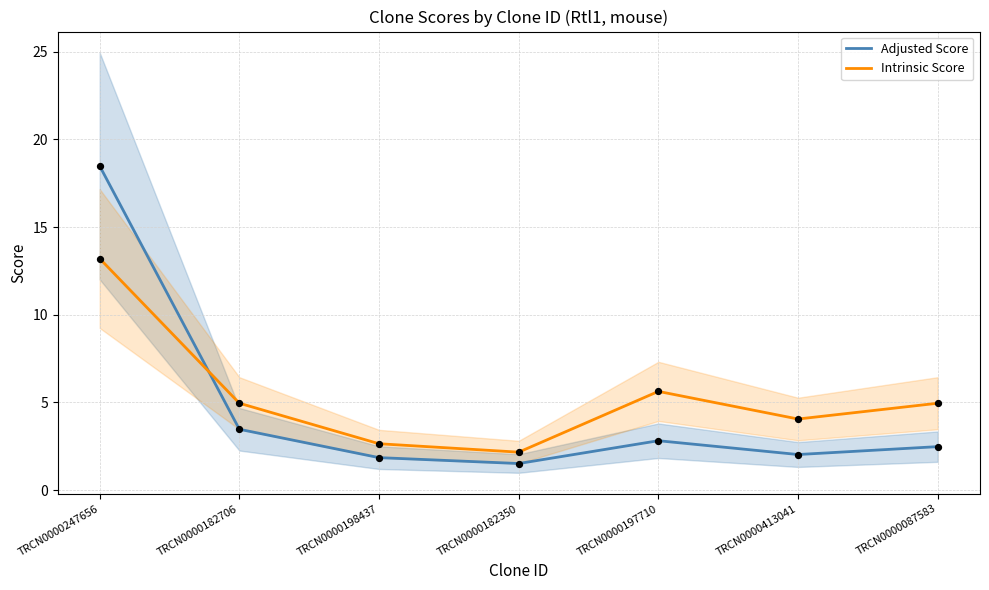

Which series reaches the maximum Y coordinate?

Adjusted Score